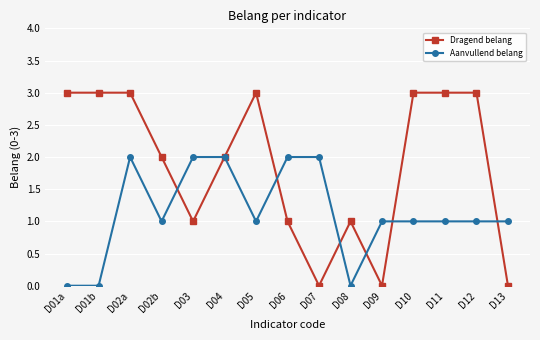

How many distinct data groups are displayed?

2